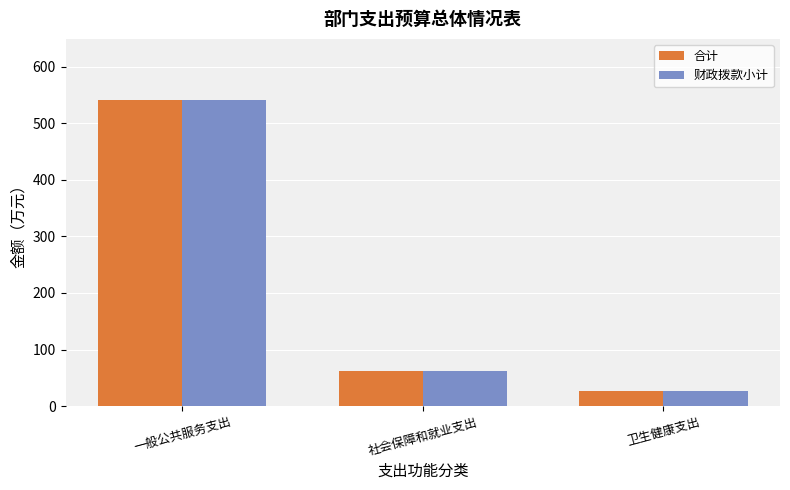

What is the label of the 2nd bar from the right?

社会保障和就业支出